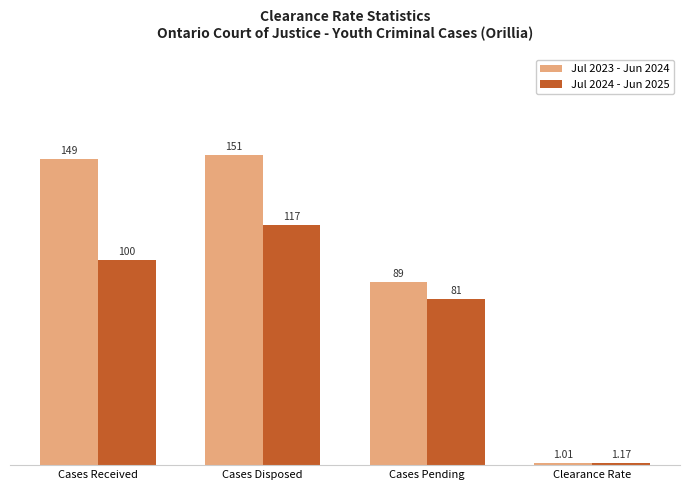

The value of Jul 2024 - Jun 2025 at Cases Pending is 81.0. True or false?

True